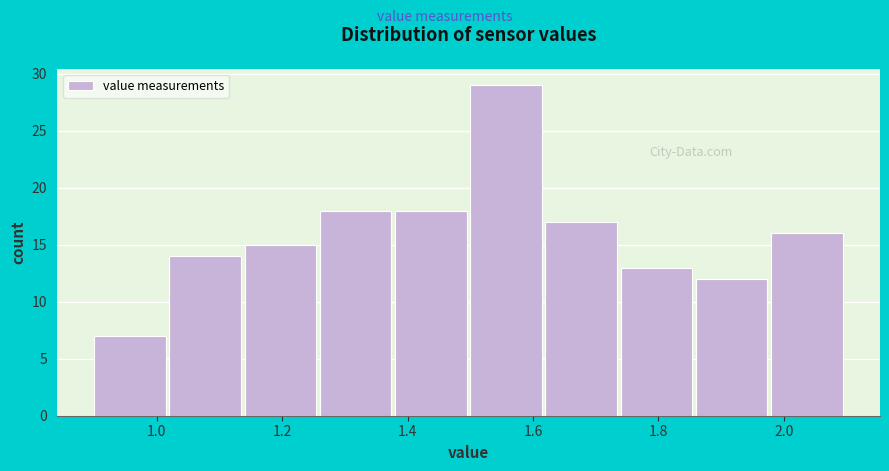

What is the height of the bar covering 1.86 to 1.98 on the x-axis? The values are not printed on the chart, so give them approximately, as read against the axis.

12